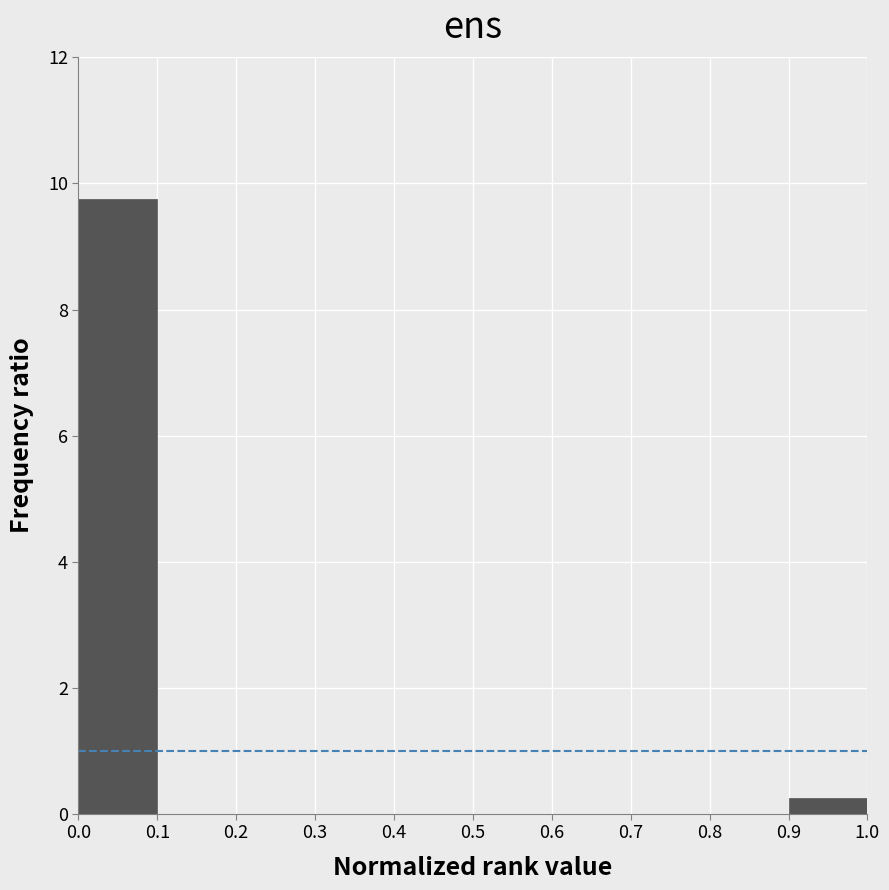

How tall is the bar that spans 0.0 to 0.1 on the x-axis? The values are not printed on the chart, so give them approximately, as read against the axis.

9.8